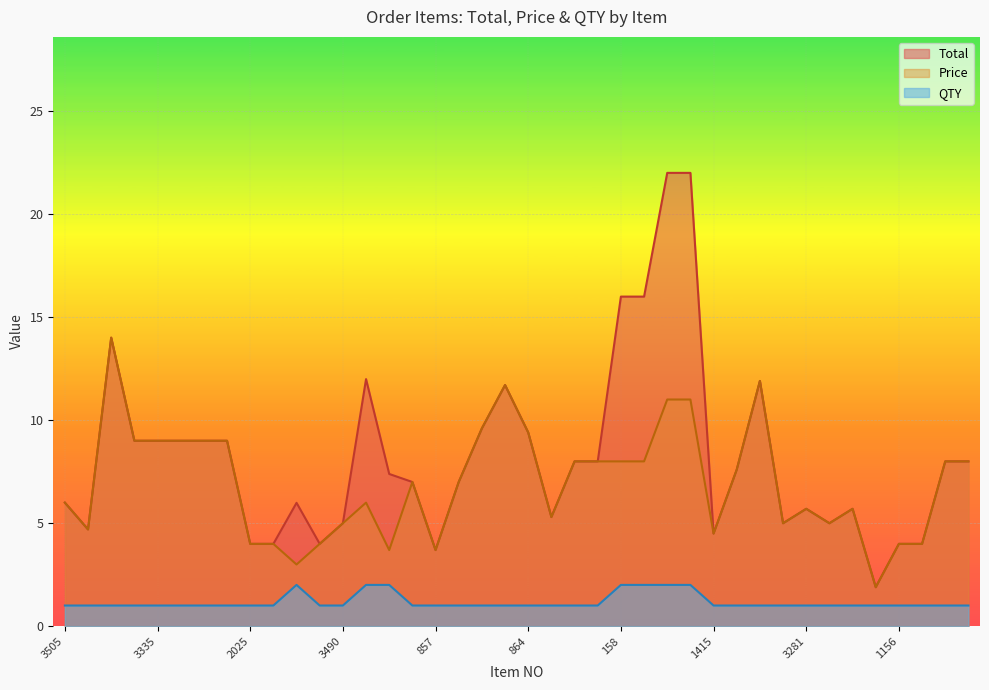

Which series has the widest spread of values?

Total